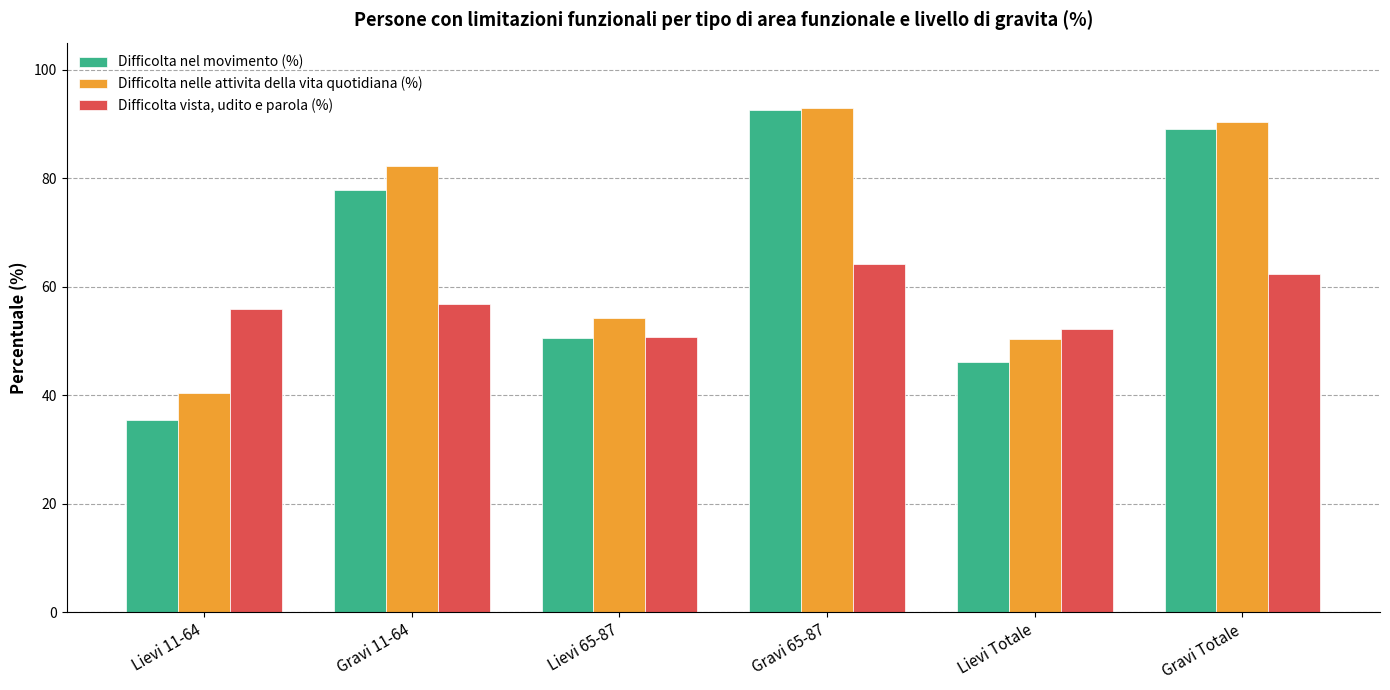

What is the label of the 4th bar from the left?

Gravi 65-87